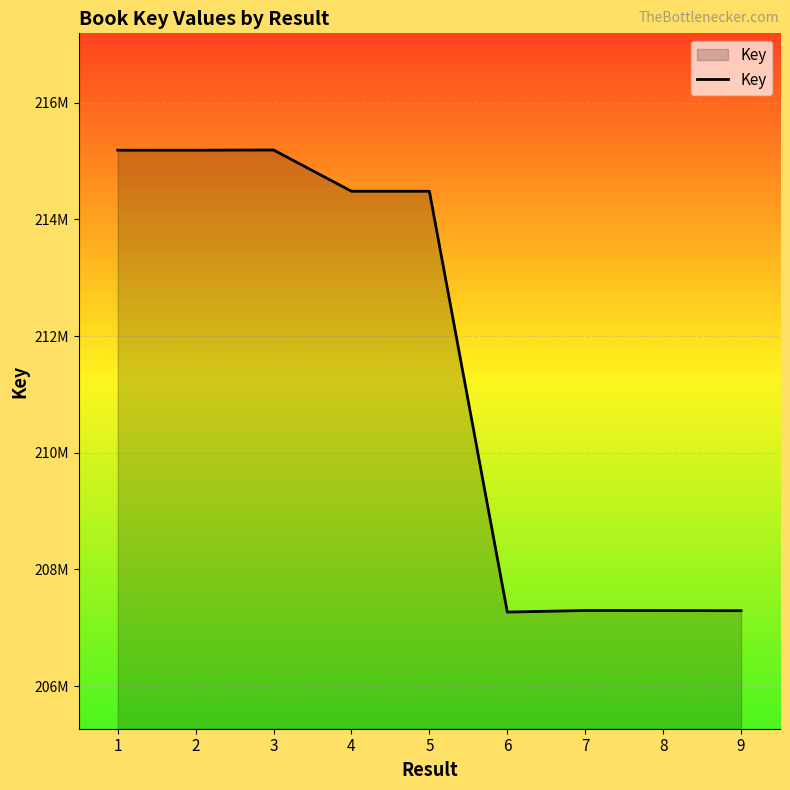

Is this an area chart (filled region under the line)?

Yes